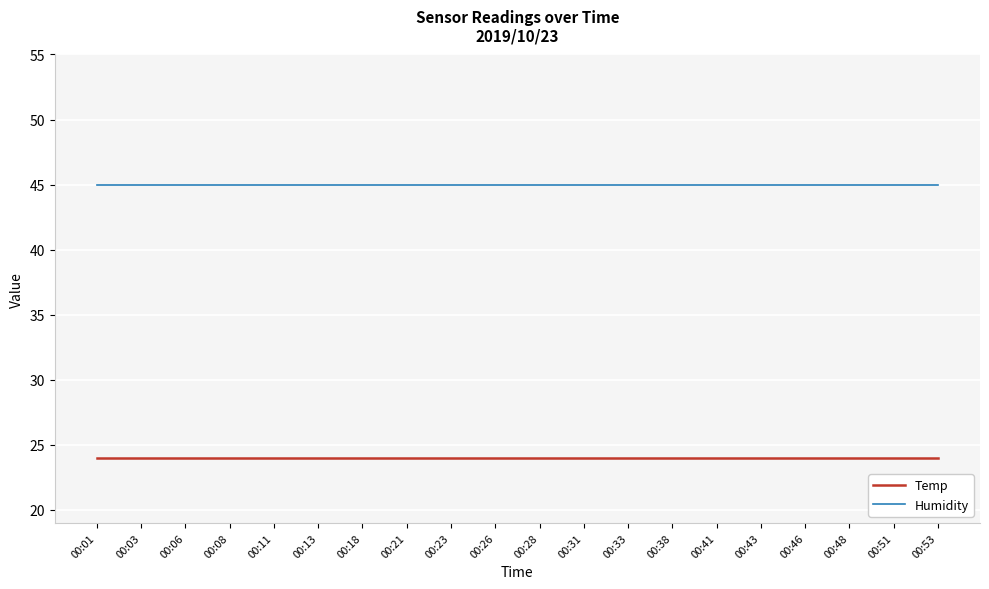

What is the lowest value of the Temp series?

24